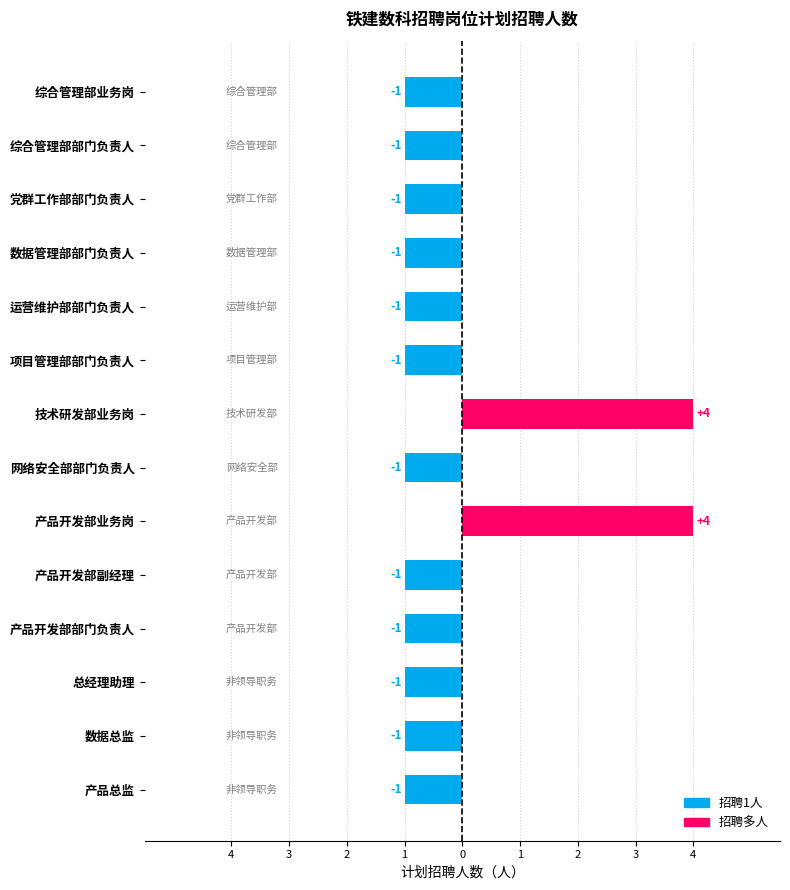

How many values are between -1 and 0?

12